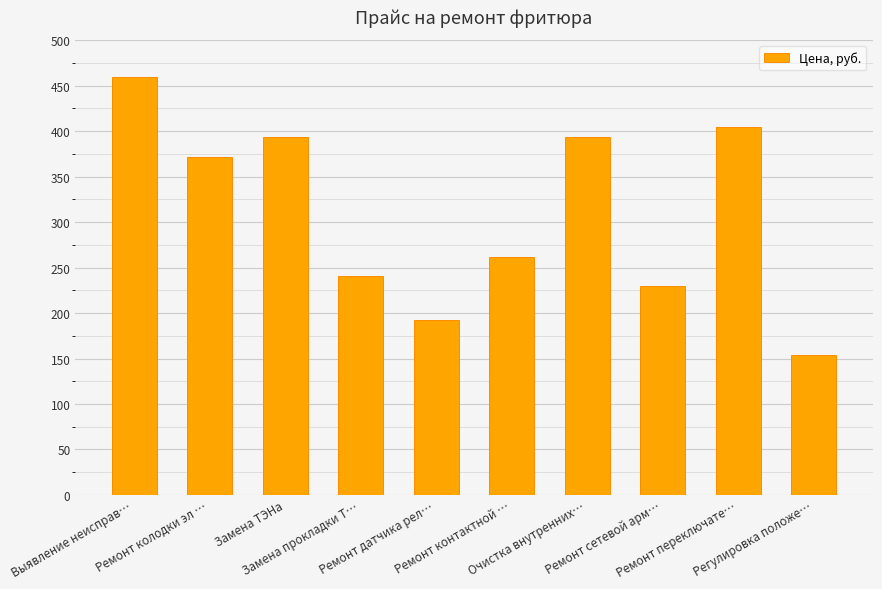

What is the value of the 4th bar from the left?

241